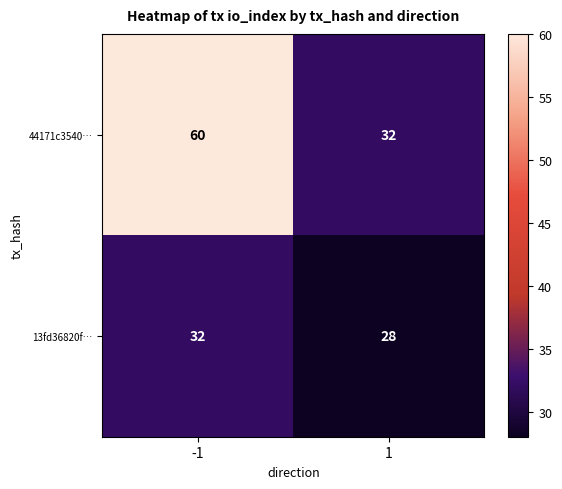

What is the smallest value displayed?

28